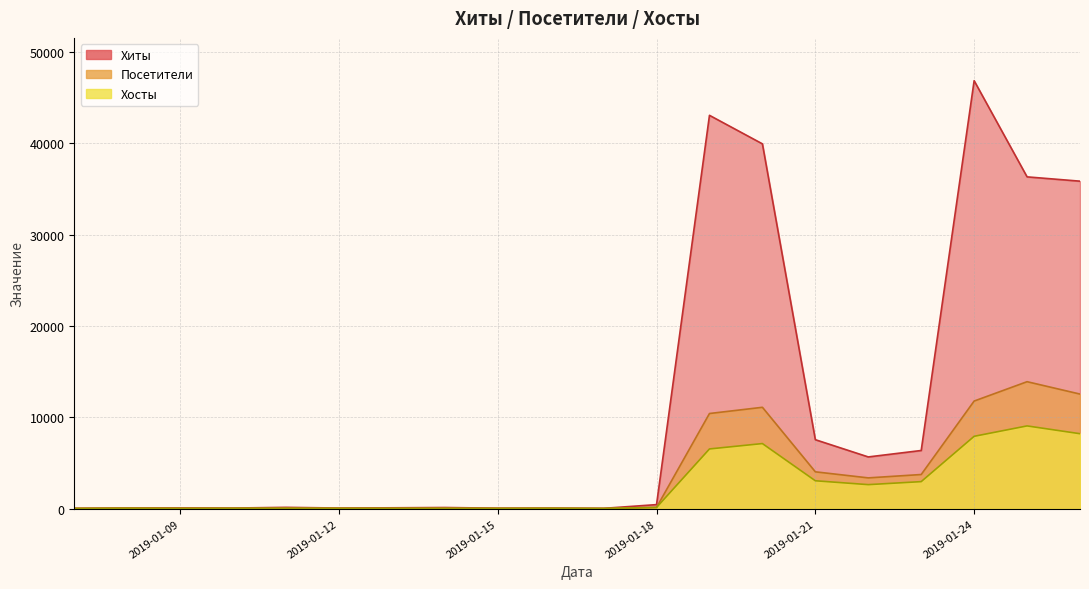

The Хосты series shows 42 at 2019-01-16. True or false?

True